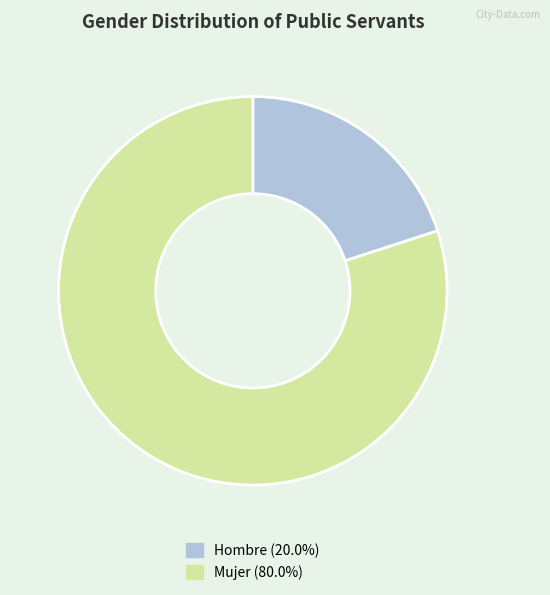

Is there a majority slice in this chart?

Yes